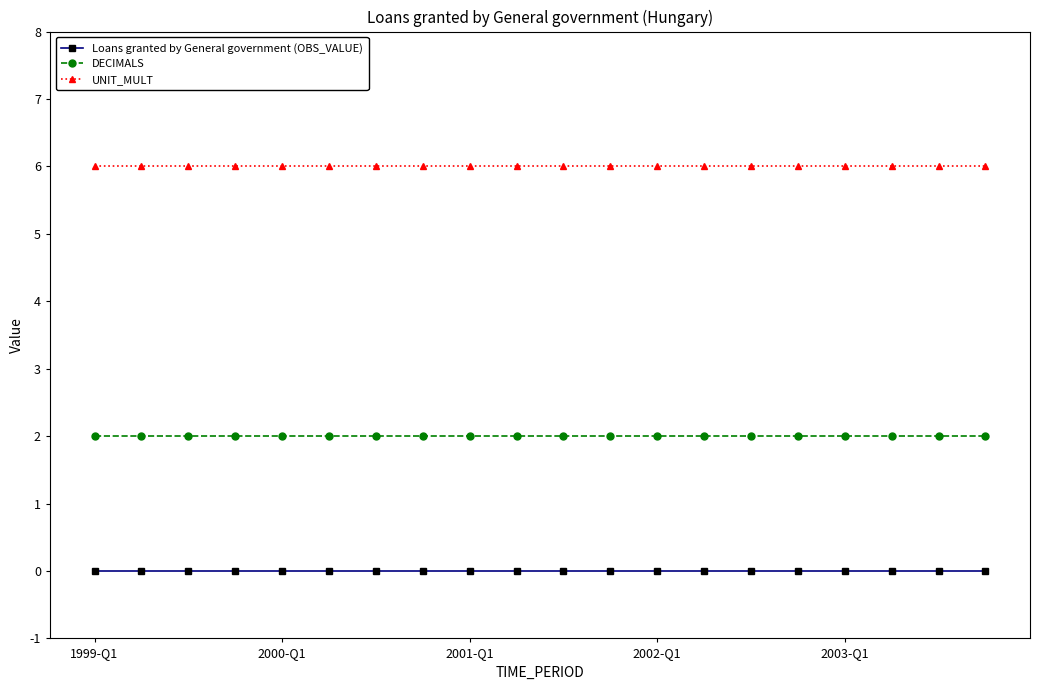

True or false: Loans granted by General government (OBS_VALUE) and DECIMALS intersect in this chart.

False